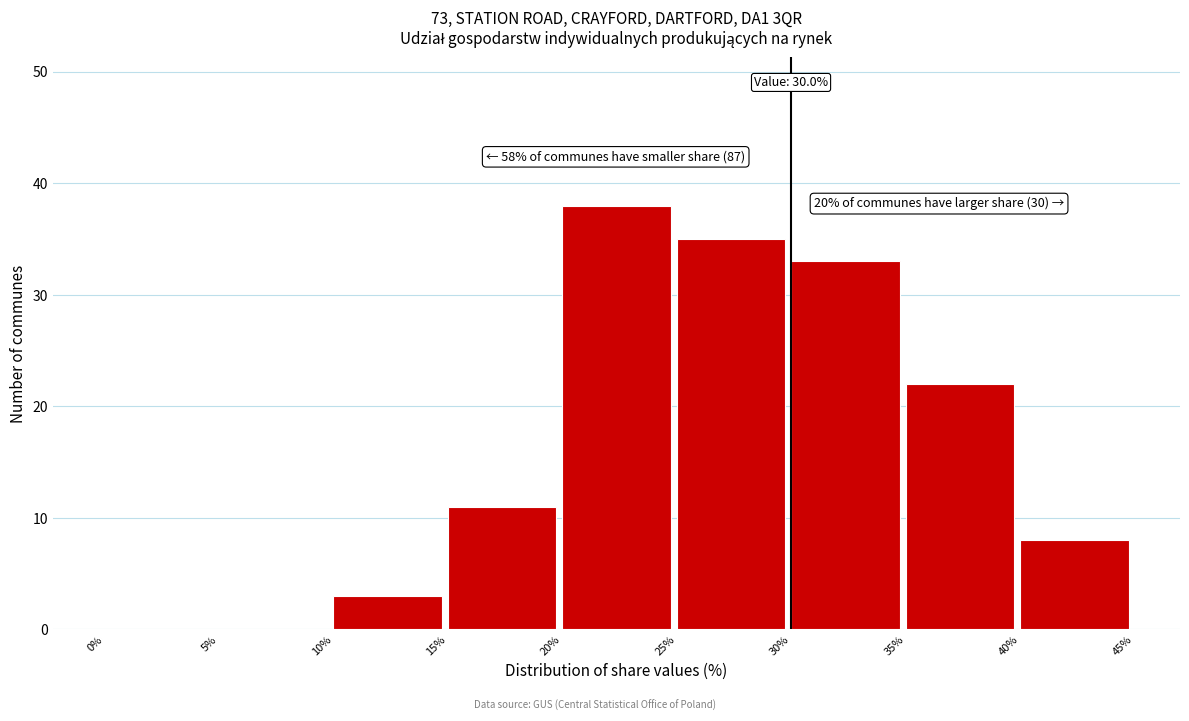

Over which range of the x-axis is the bar tallest?

20% to 25%